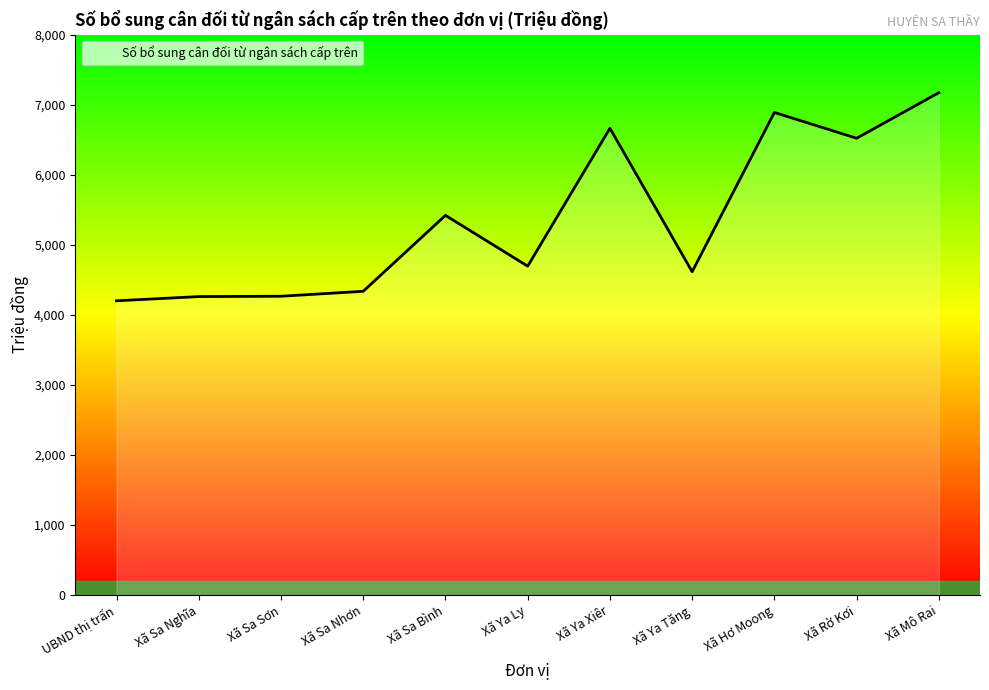

True or false: the data shows 4261.3 at Xã Sa Nghĩa.

True